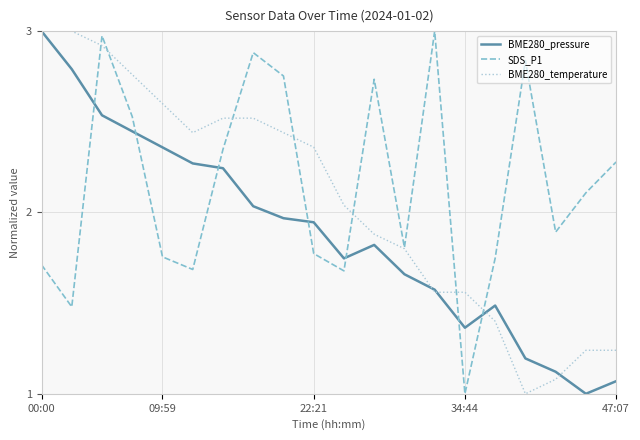

What is the smallest value displayed?

1.0